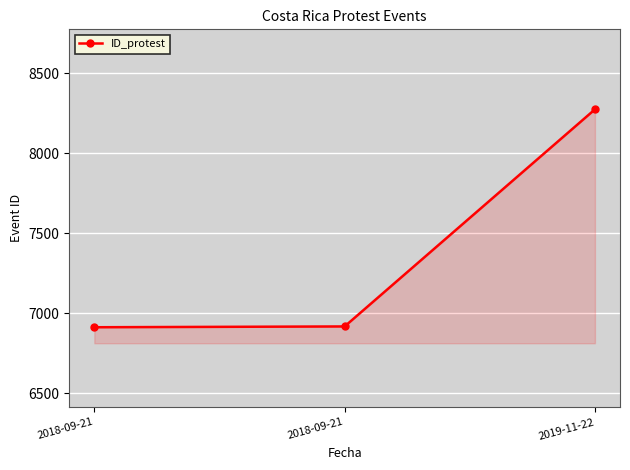

What is the change in value from 2018-09-21 to 2019-11-22?

+1357